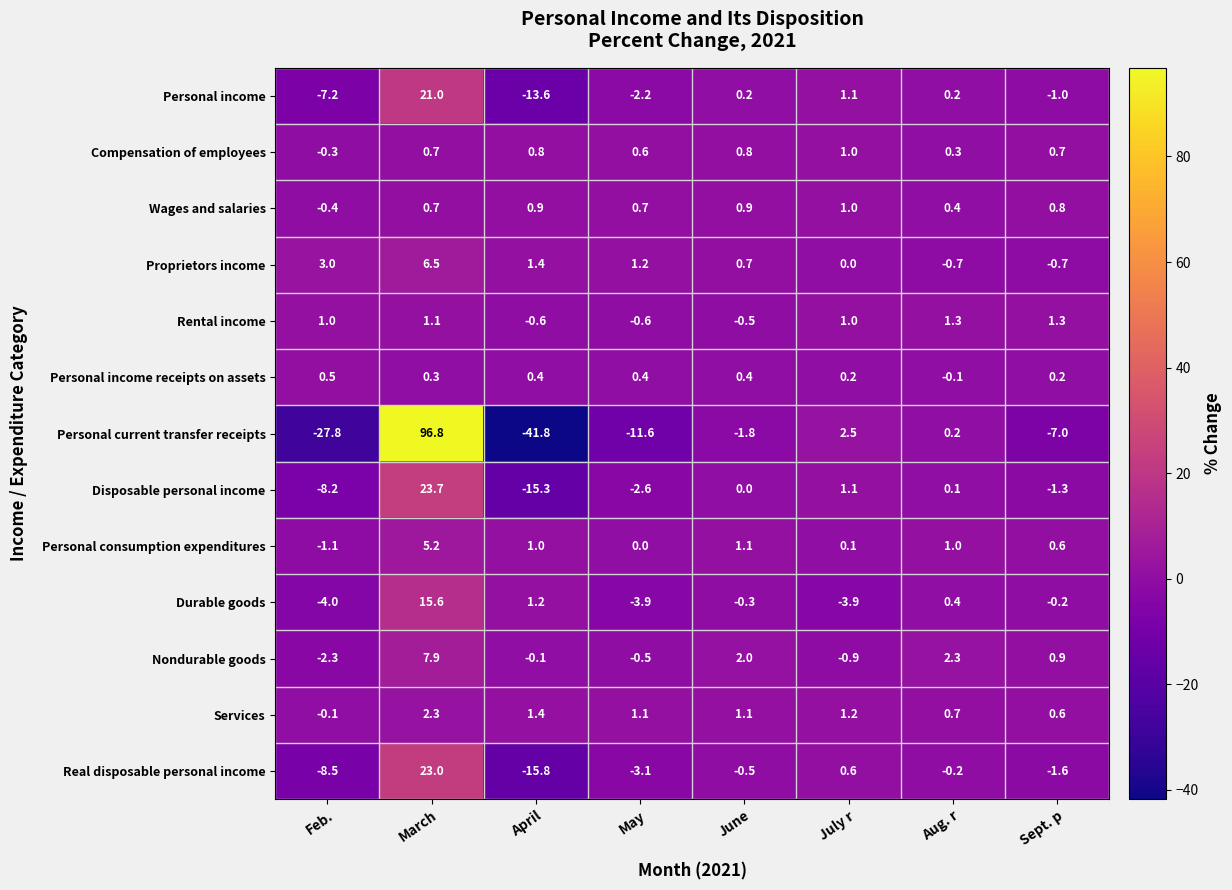

Which series changed the most between March and June?

Personal current transfer receipts